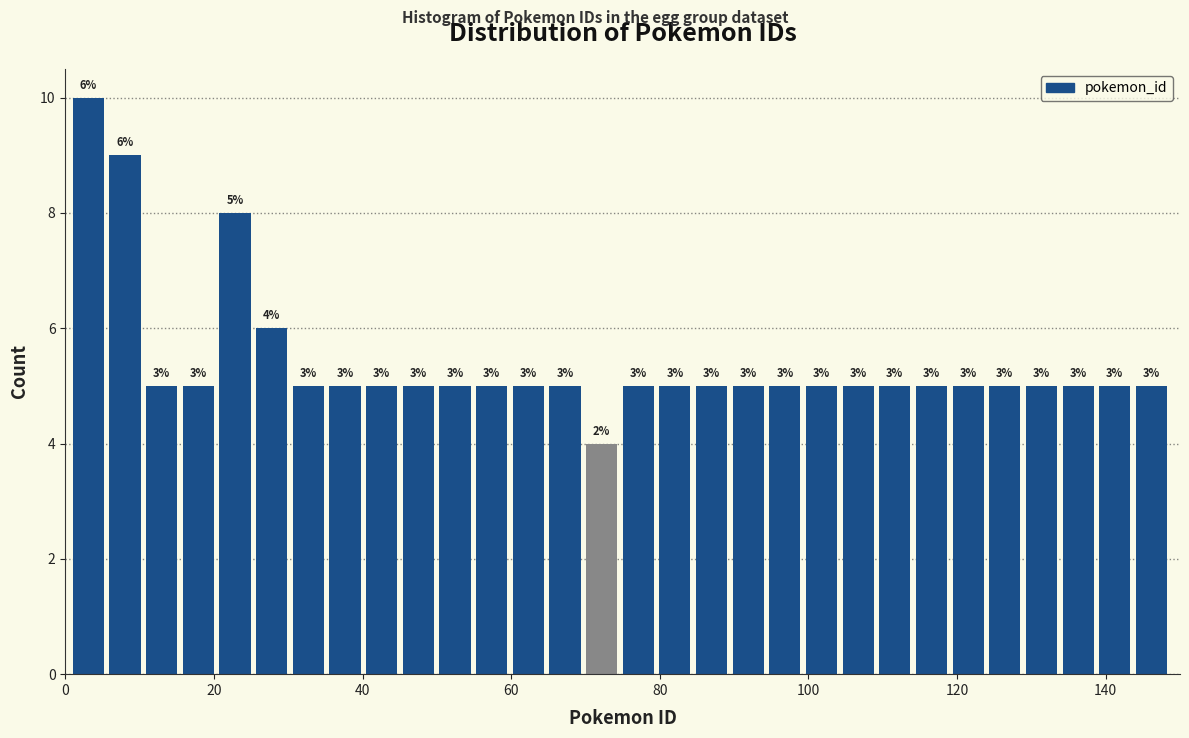

Around what value on the x-axis is the tallest bar? Give the approximate position of its centre, as read against the axis.

4